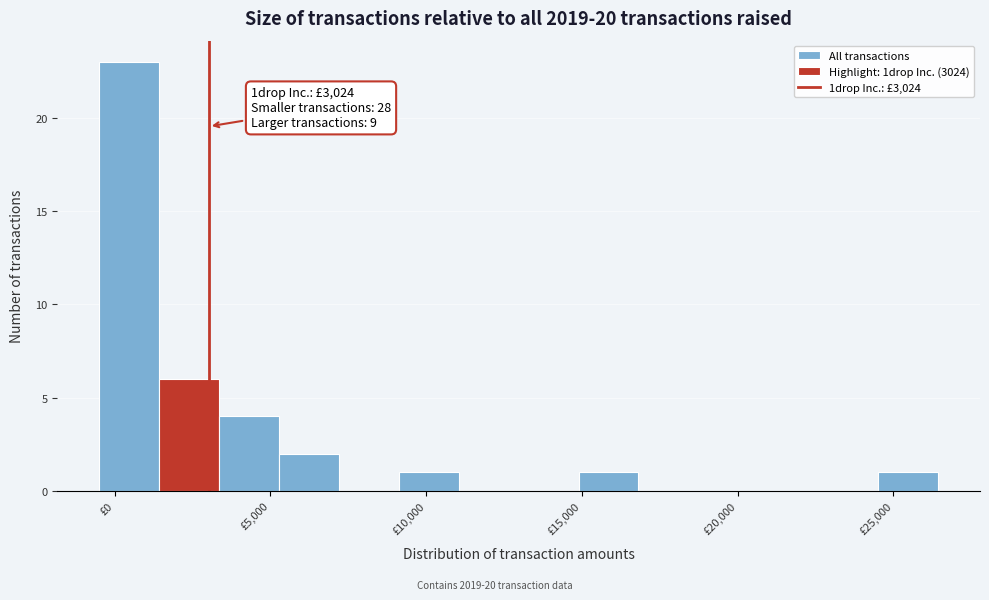

Read against the x-axis, roughly where is the centre of the tallest bar?

500